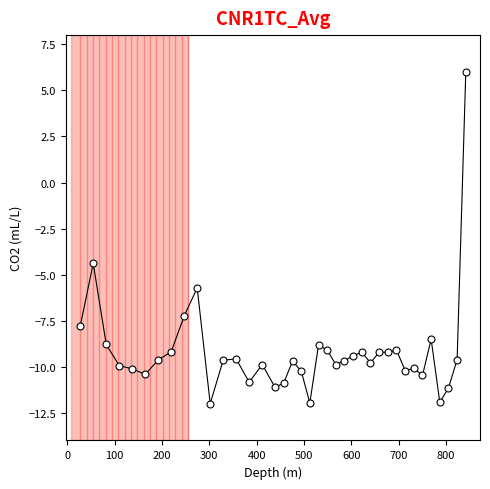

What Y value in the scatter plot is closest to -3?

-4.4